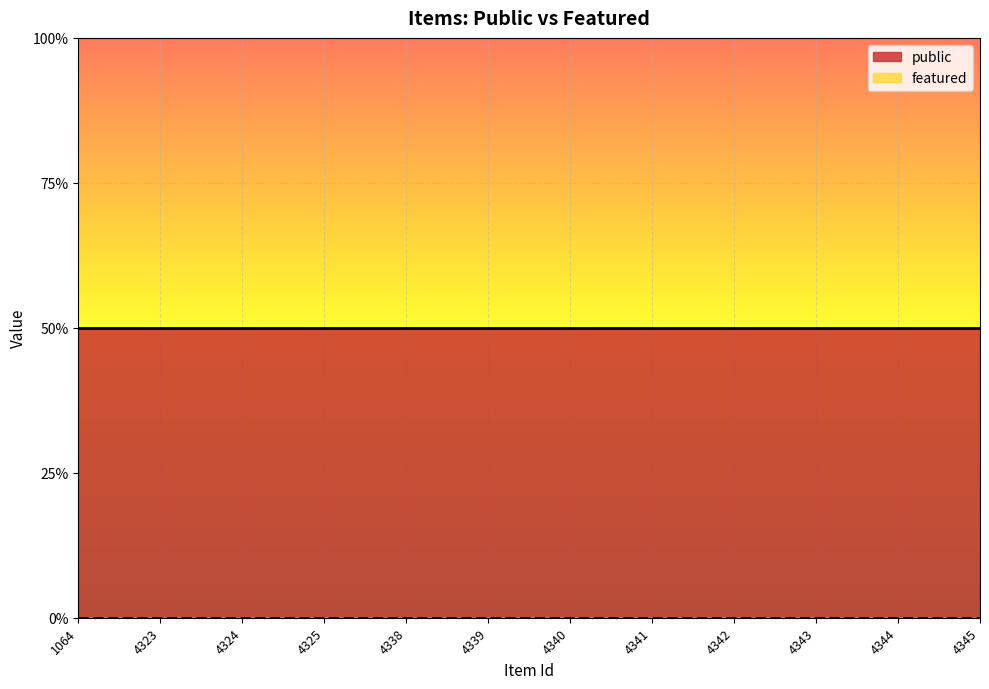

What is the difference between the highest and lowest values at 4342?

1